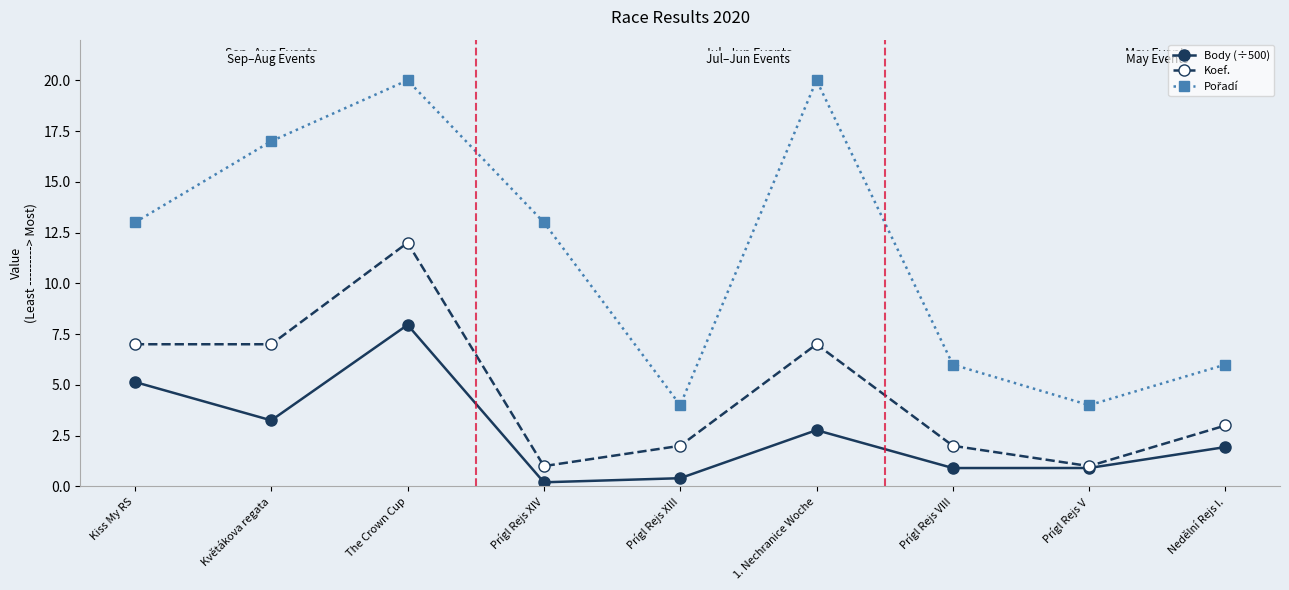

What is the total value across all series at Nedělní Rejs I.?

10.9